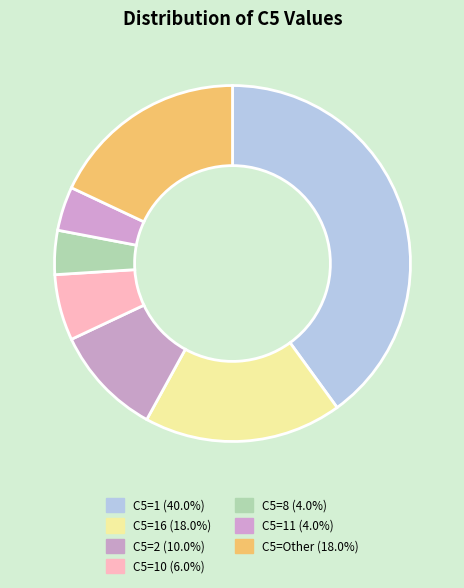

Count the number of slices in the pie.

7